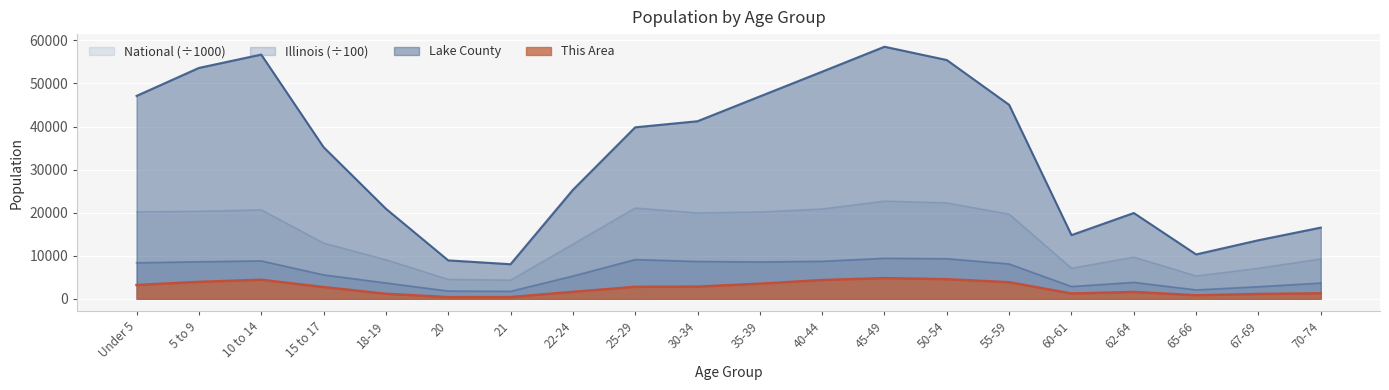

How many data points in This Area are above 2769?

9